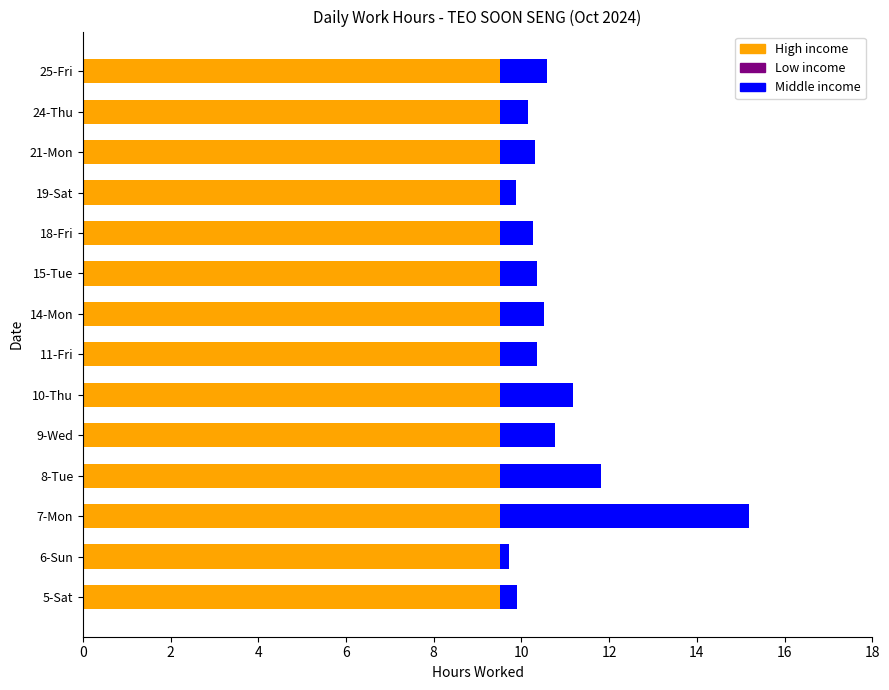

What is the spread (max minus min) of values at 2?

9.1